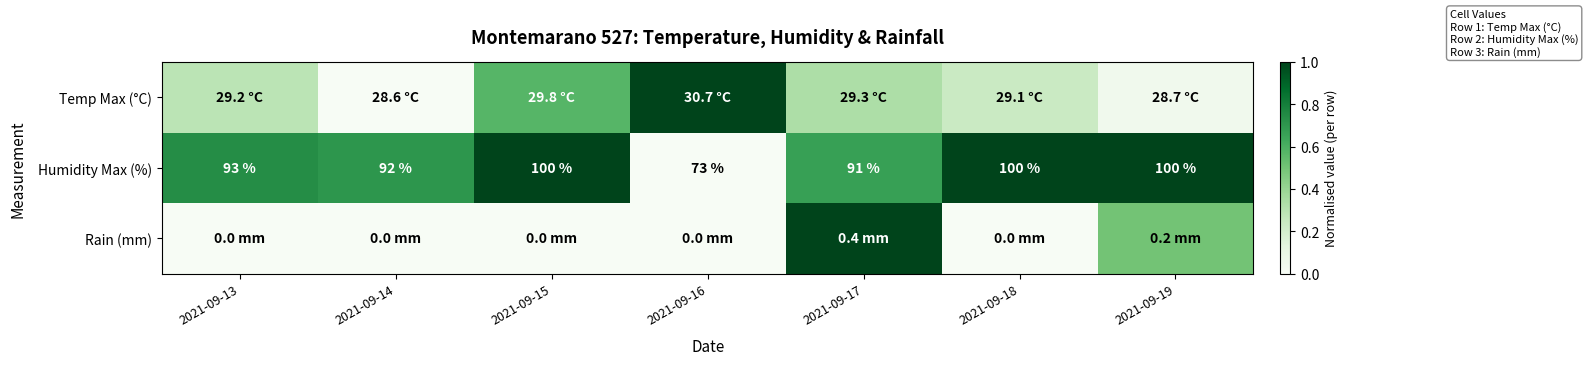

At how many categories does at least one series exceed 0?

7